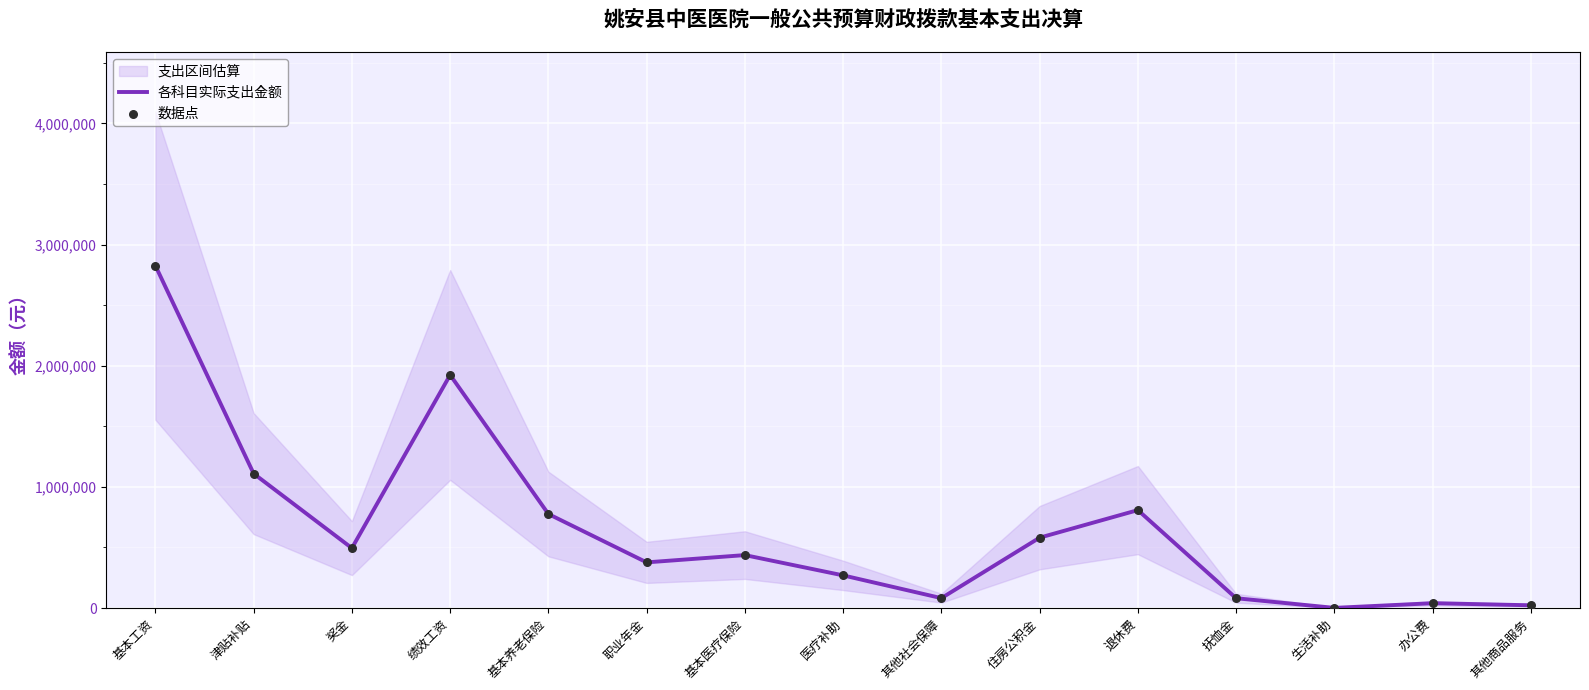

The value of 各科目实际支出金额 at 职业年金 is 525031.5. True or false?

False